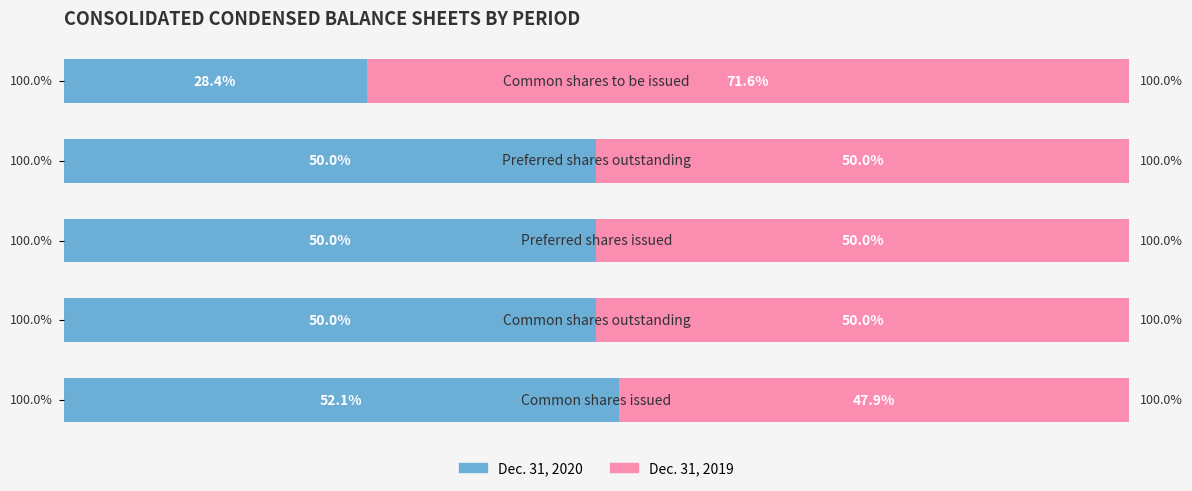

What are all the series names shown in the legend?

Dec. 31, 2020, Dec. 31, 2019